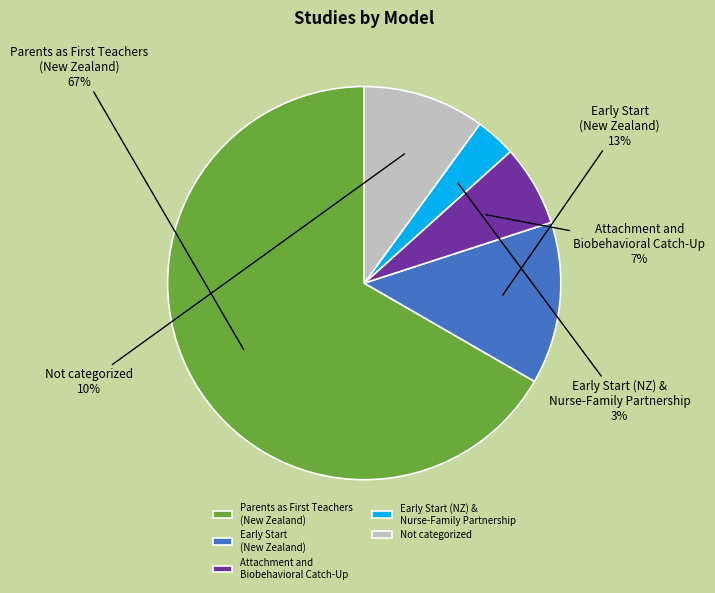

To the nearest percent, what percentage of the pie is Not categorized?

10%